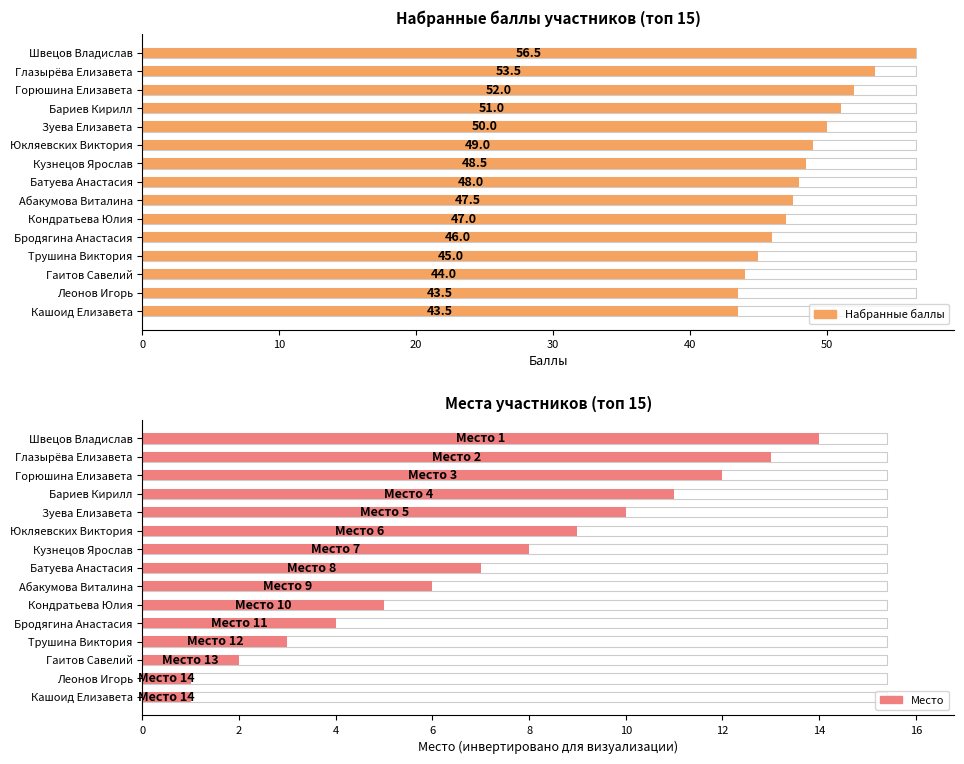

What is the maximum value shown in the chart?

56.5